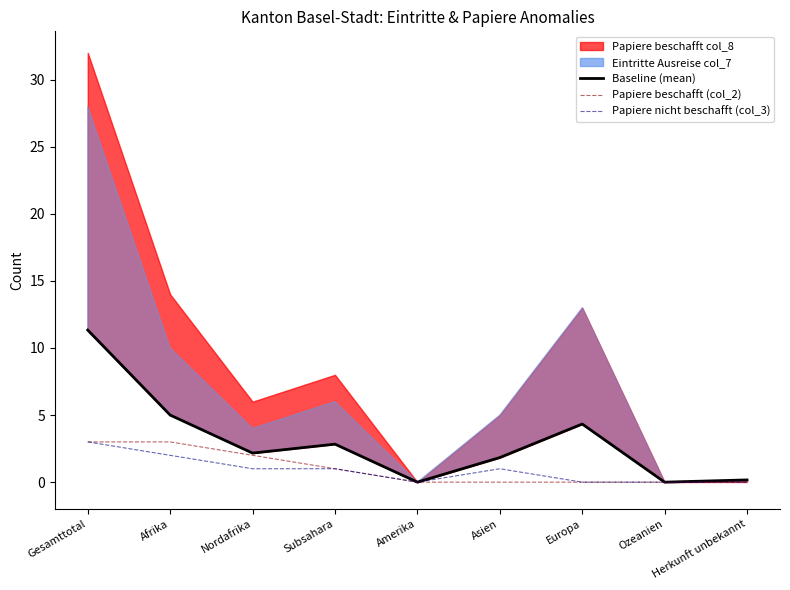

What position from the left is Amerika?

5